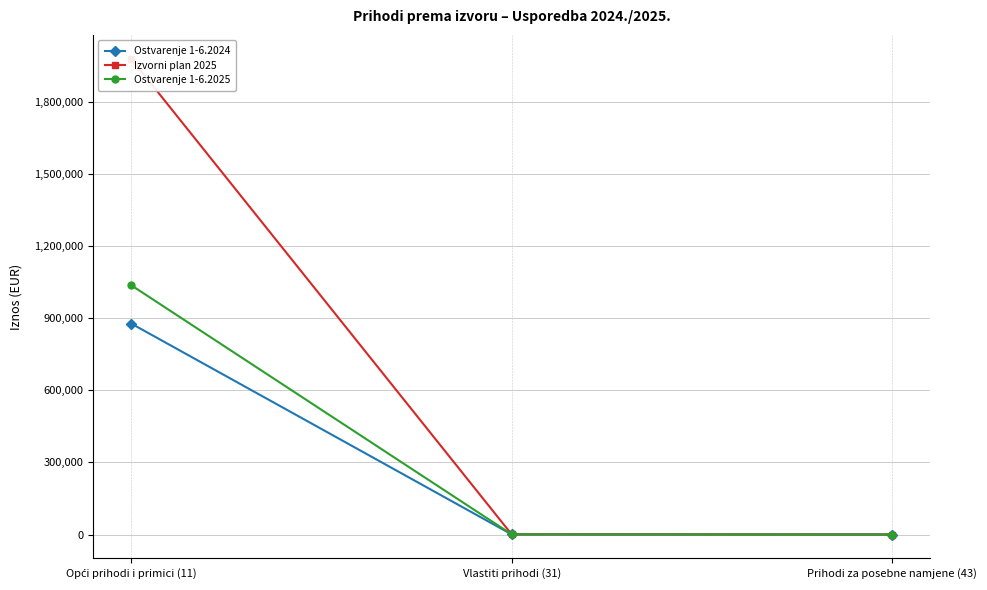

Is the value of Ostvarenje 1-6.2025 at Opći prihodi i primici (11) greater than the value of Izvorni plan 2025 at Opći prihodi i primici (11)?

No